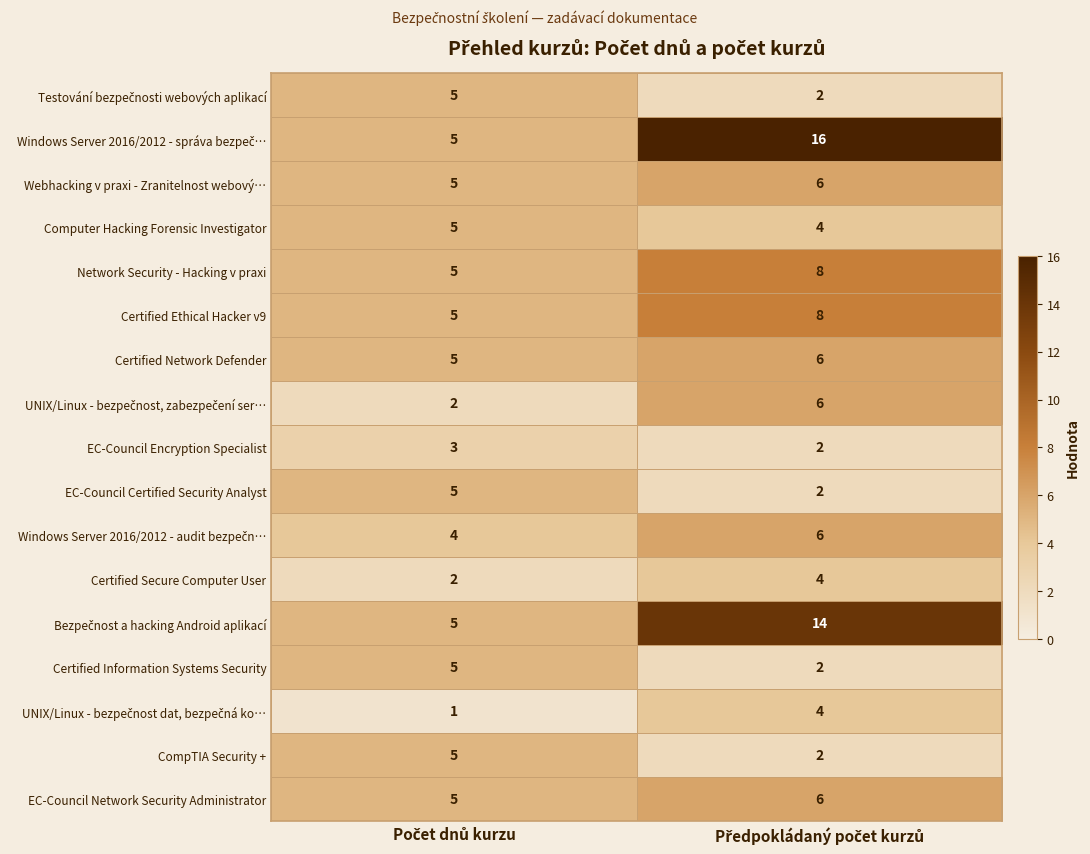

What is the maximum value shown in the chart?

16